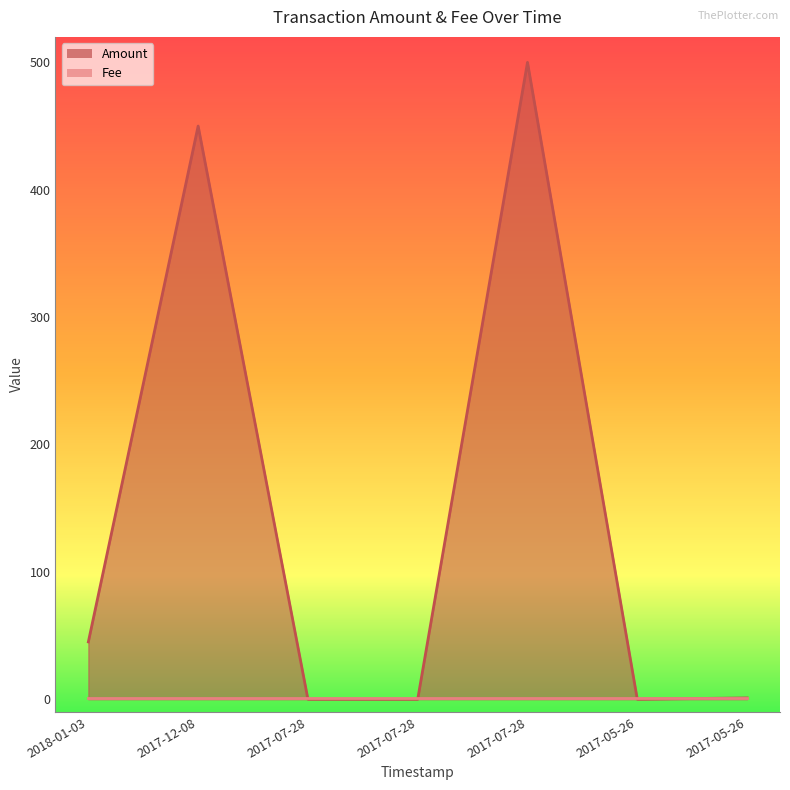

What is the change in value from 2017-07-28 to 2017-05-26?

+1